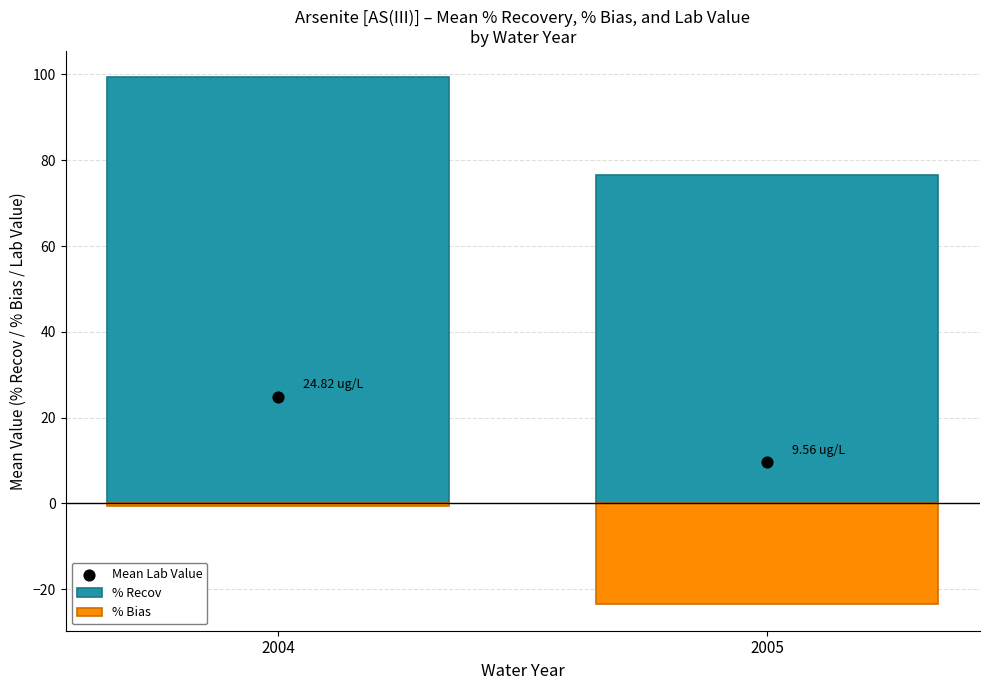

At which category is the sum across all series the highest?

2004